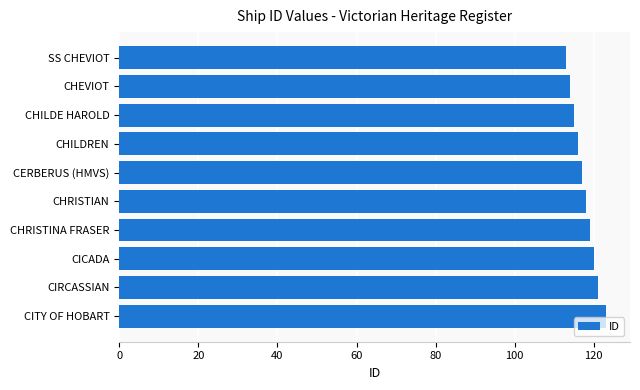

What is the difference between the second highest and minimum values?

8